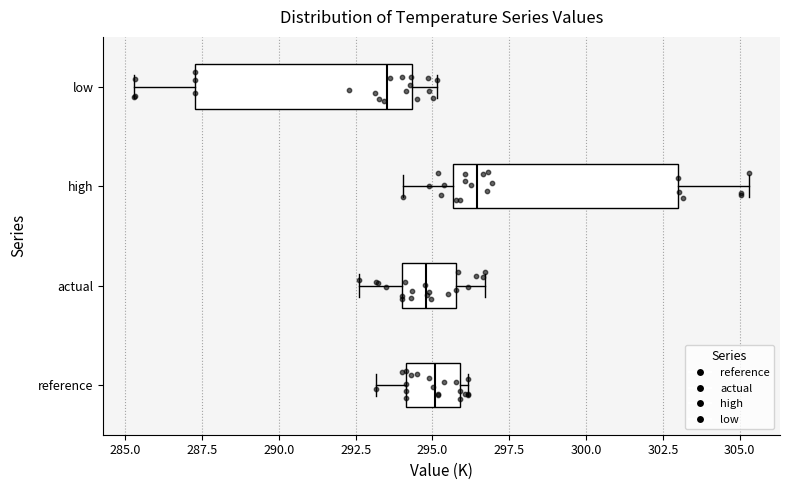

Where does the right whisker of the box for low end on the x-axis? The values are not printed on the chart, so give them approximately, as read against the axis.

295.0